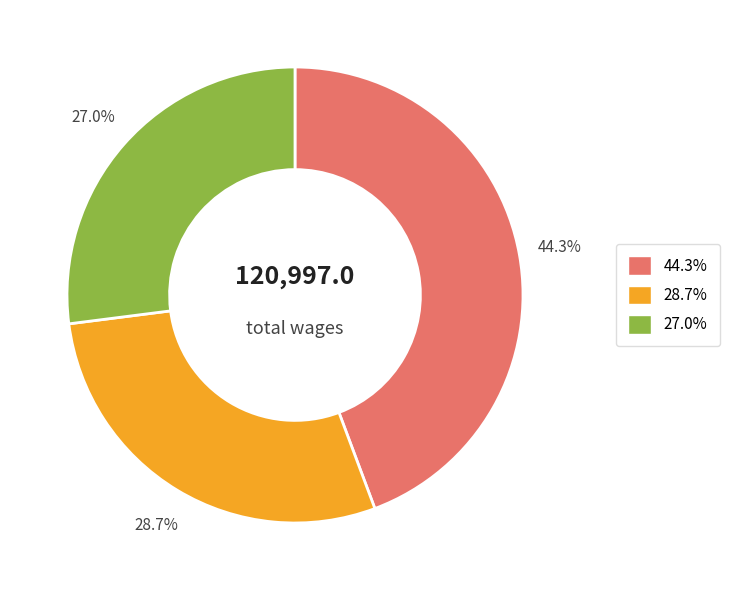

Is there a majority slice in this chart?

No